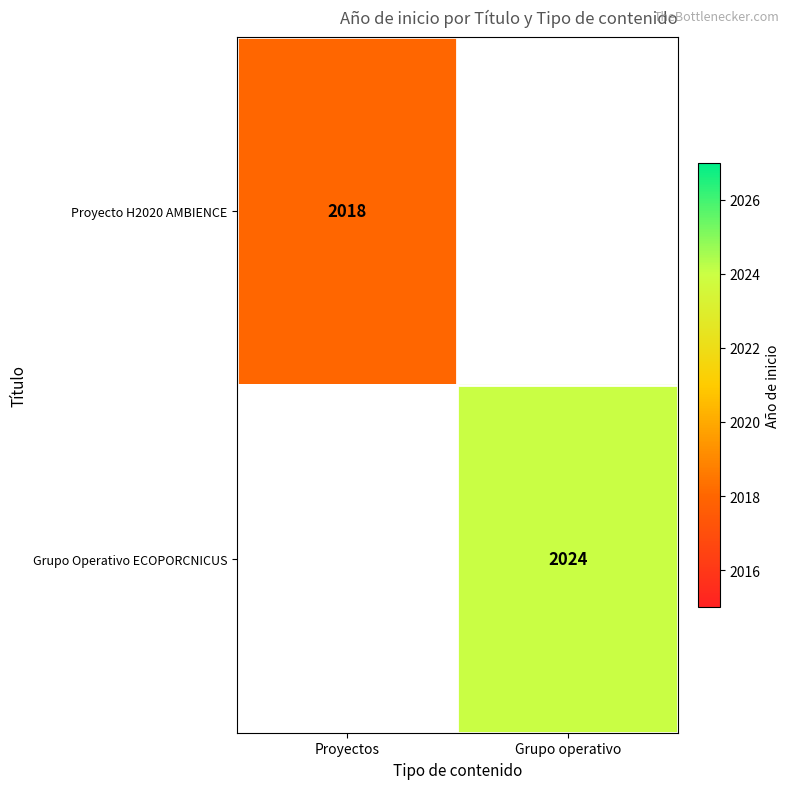

The value of Proyecto H2020 AMBIENCE at Proyectos is 536. True or false?

False